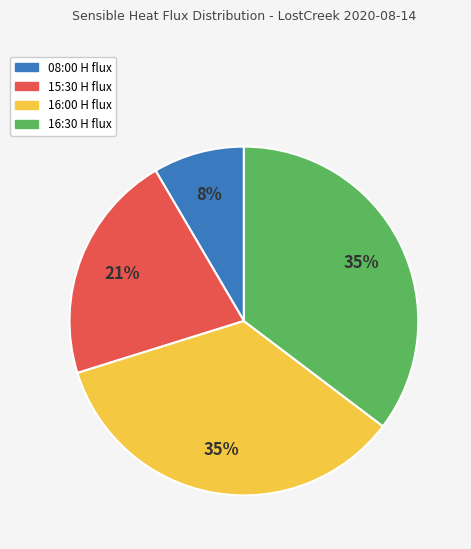

Is 08:00 H flux the majority of the pie?

No